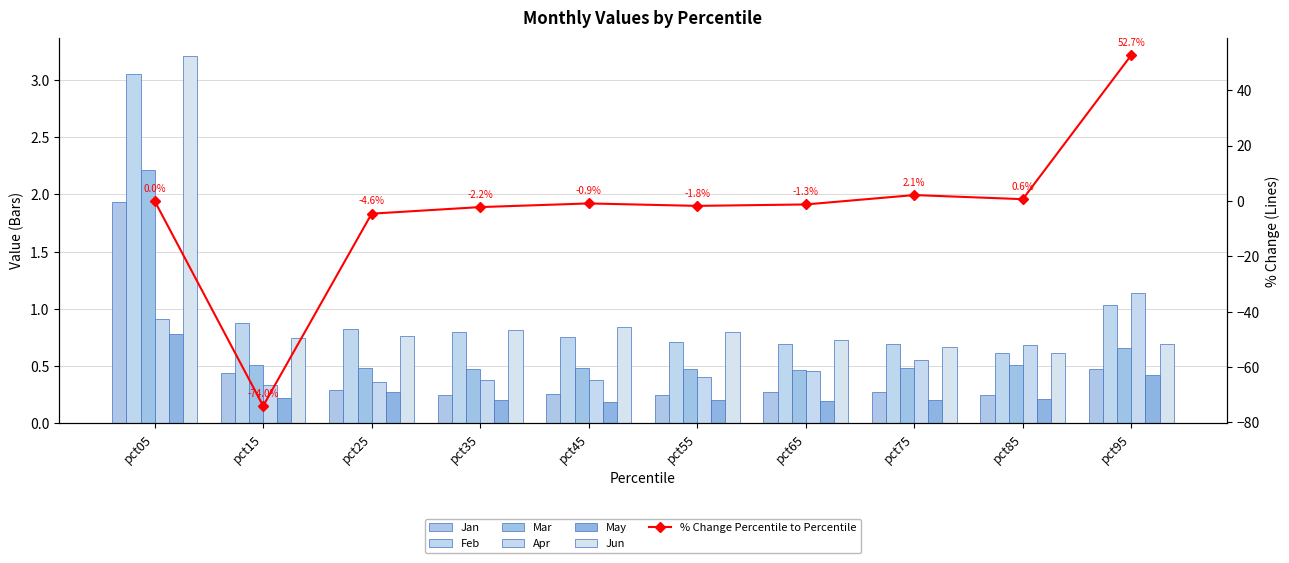

How many bars are there in total?

60